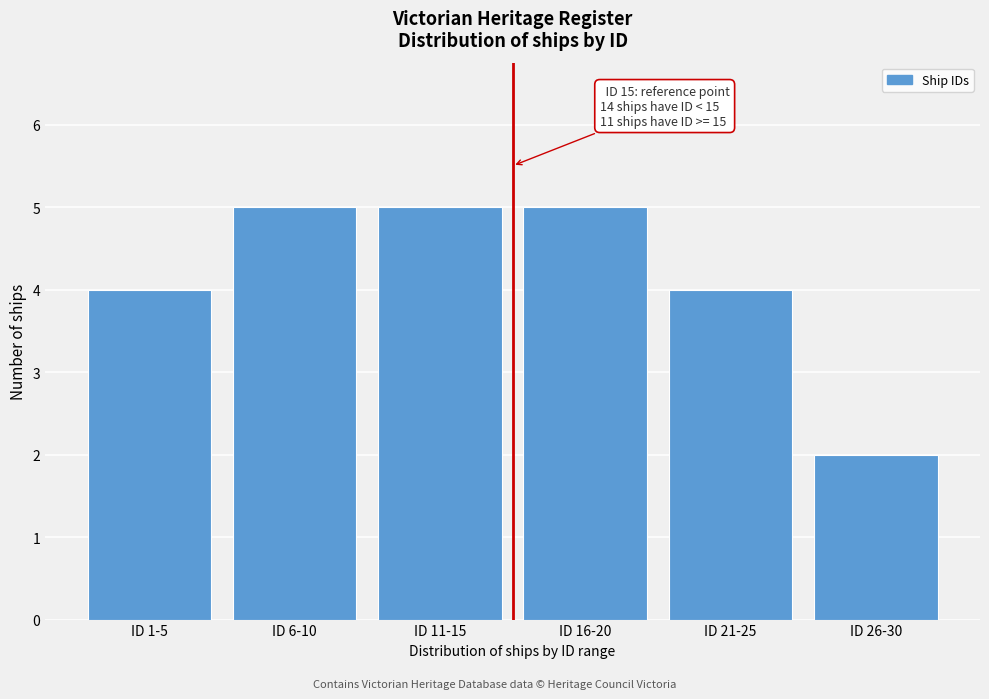

Reading left to right, extract all data points from this chart.

ID 1-5=4	ID 6-10=5	ID 11-15=5	ID 16-20=5	ID 21-25=4	ID 26-30=2